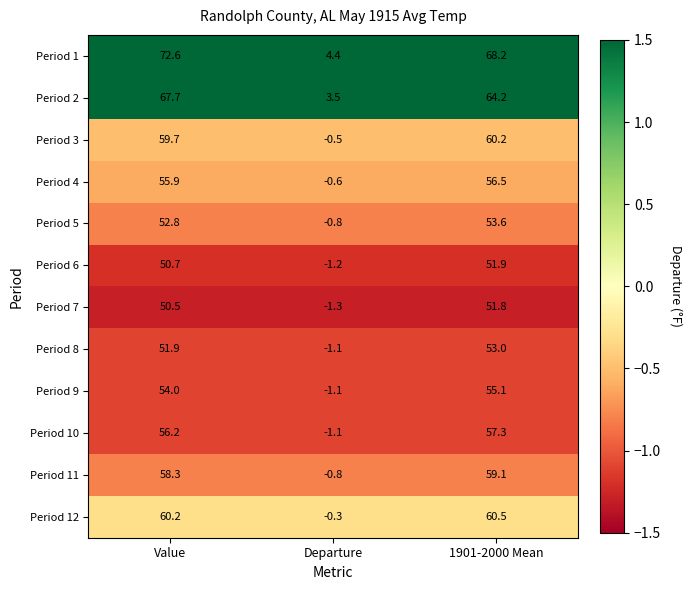

Which label corresponds to the largest value in the chart?

Value